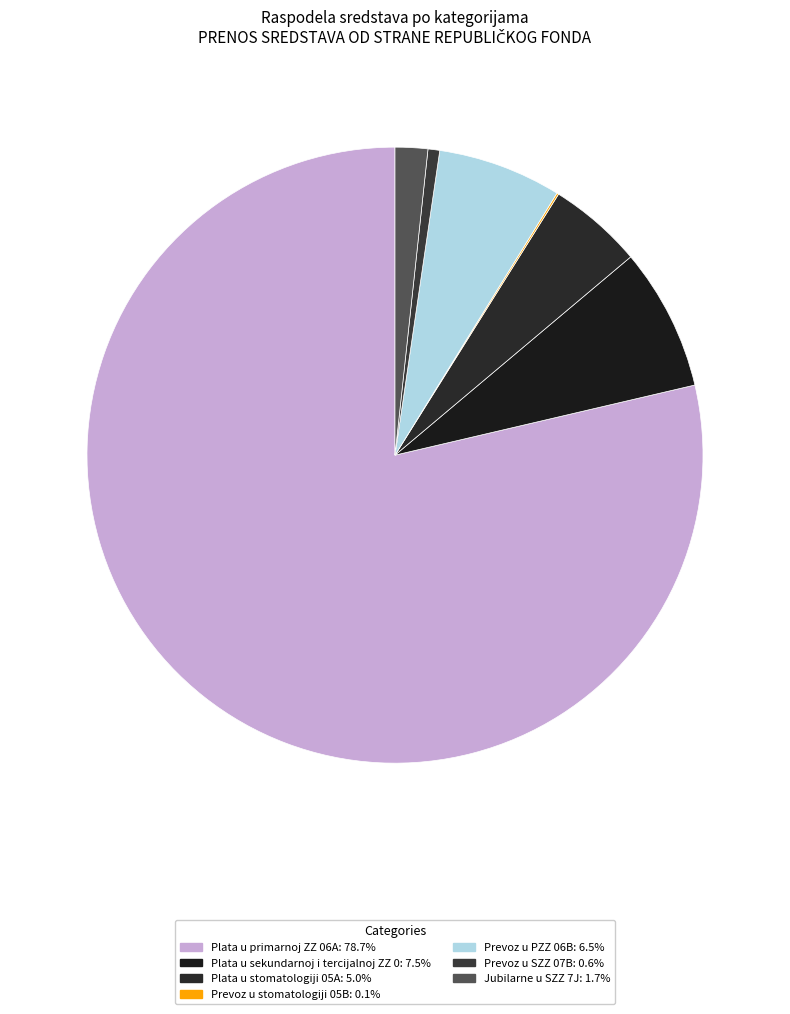

Does Jubilarne u SZZ 7J represent more than half of the total?

No